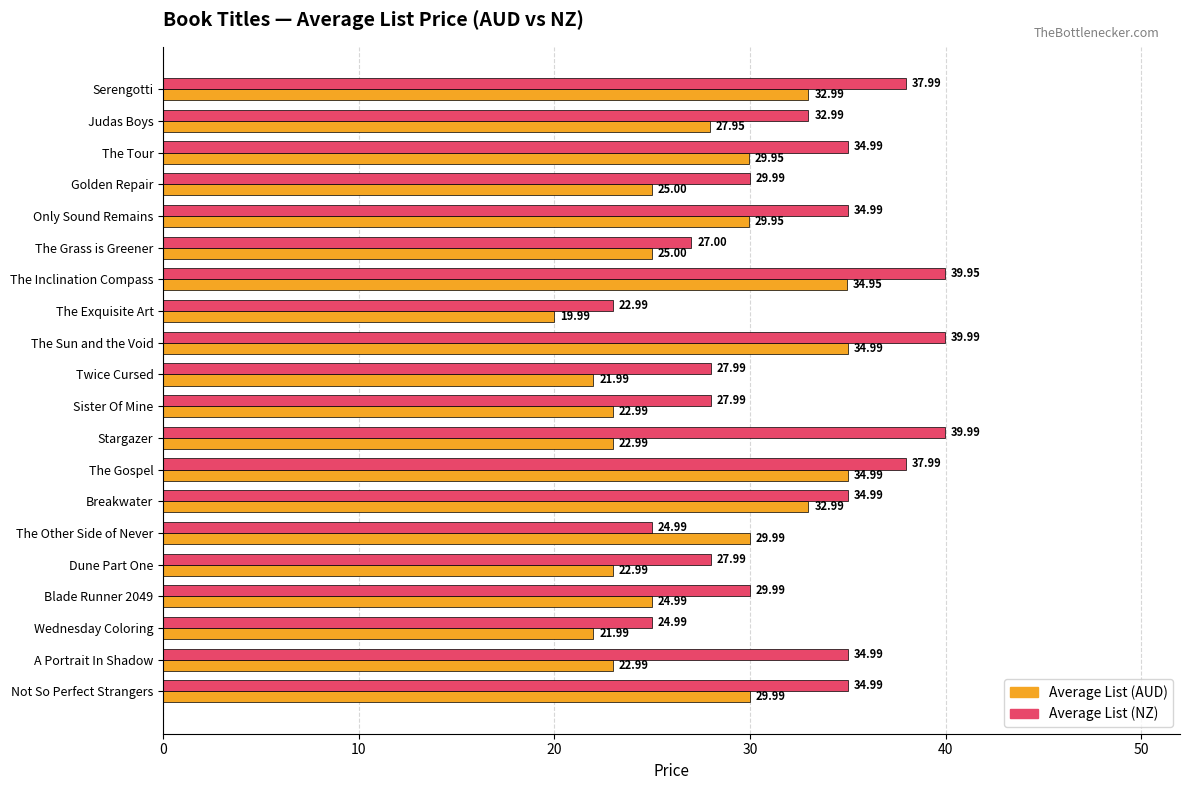

What is the average value of the Average List (NZ) series?

32.4